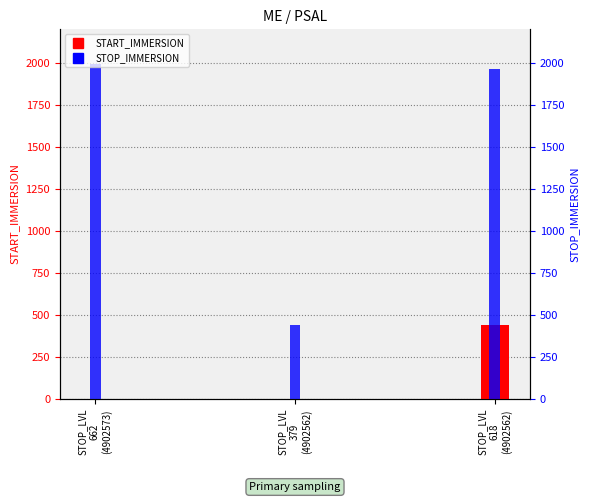

What is the highest value of the START_IMMERSION series?

438.6